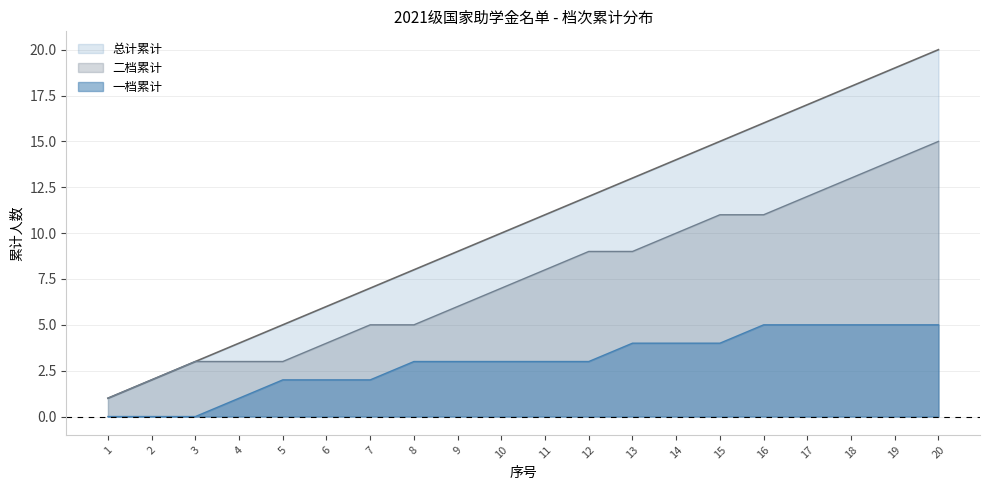

What is the minimum value for 二档累计?

1